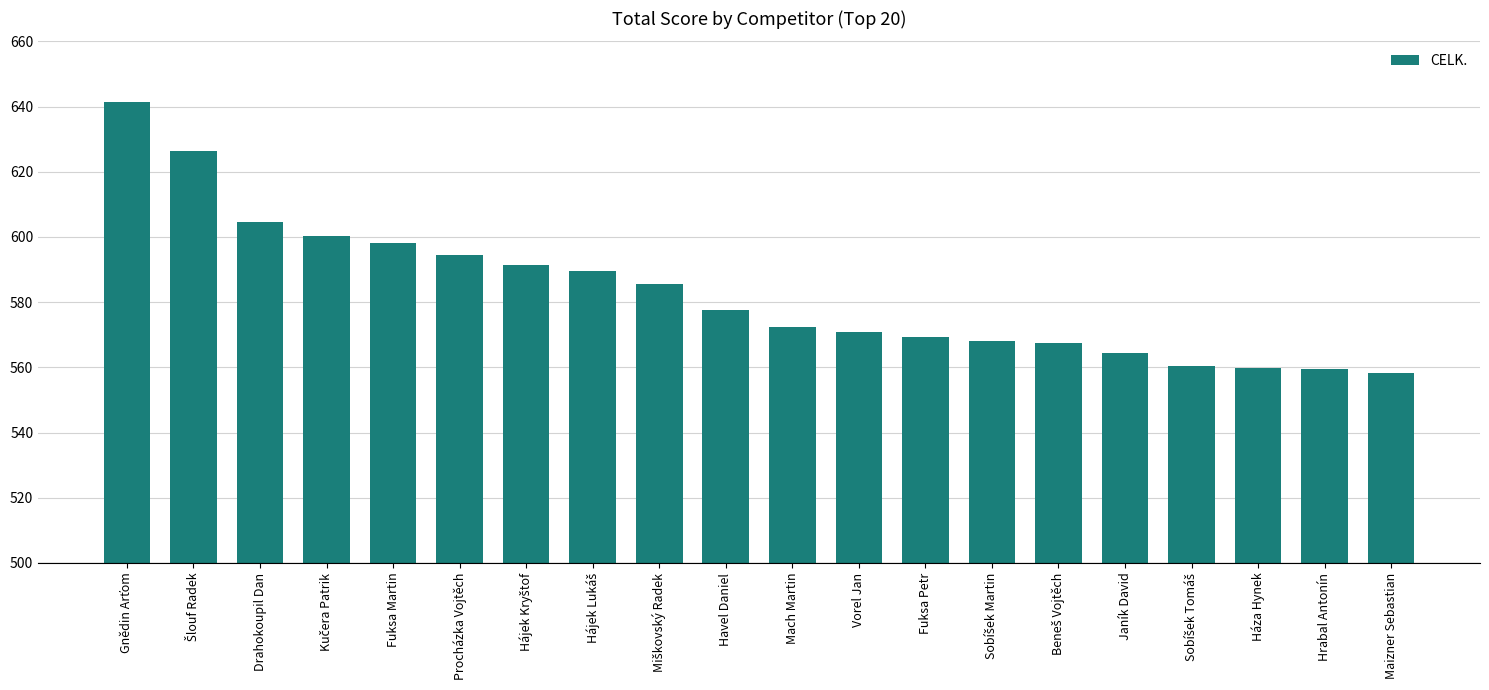

Does the chart contain stacked bars?

No